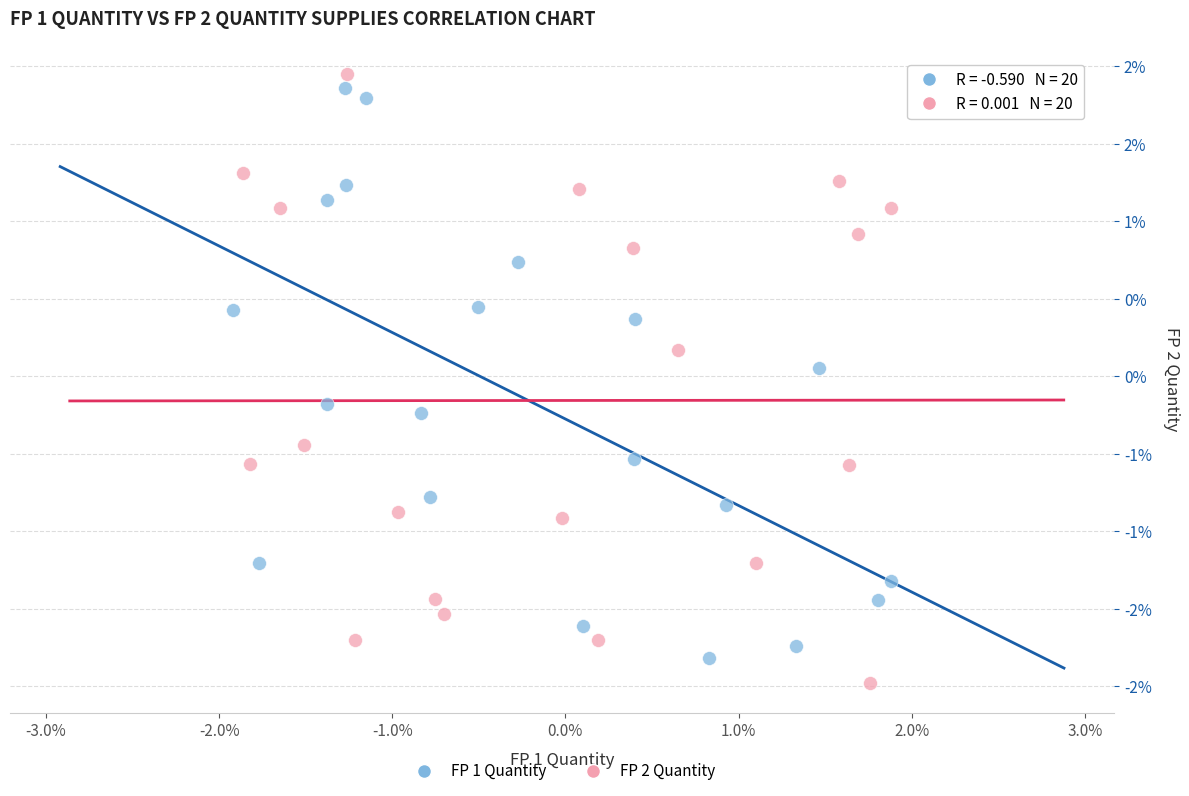

Which series reaches the maximum Y coordinate?

FP 2 Quantity